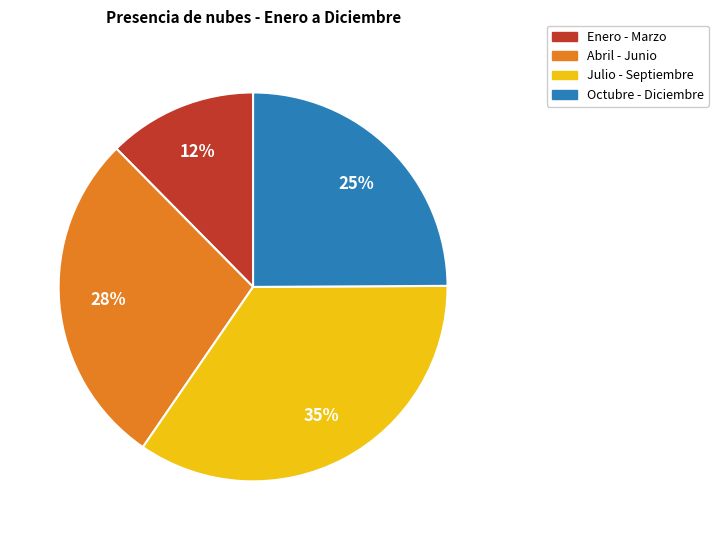

Is there a majority slice in this chart?

No